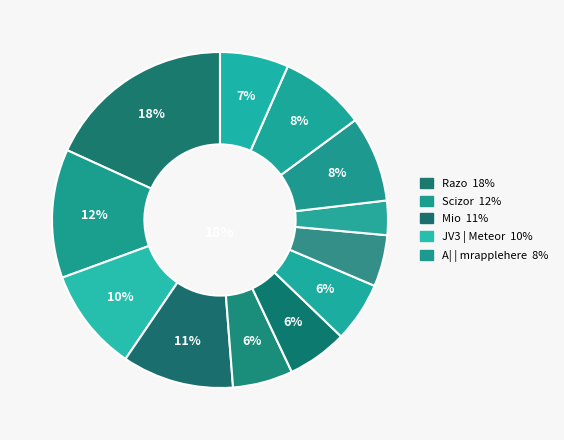

To the nearest percent, what portion does Scizor represent?

12%